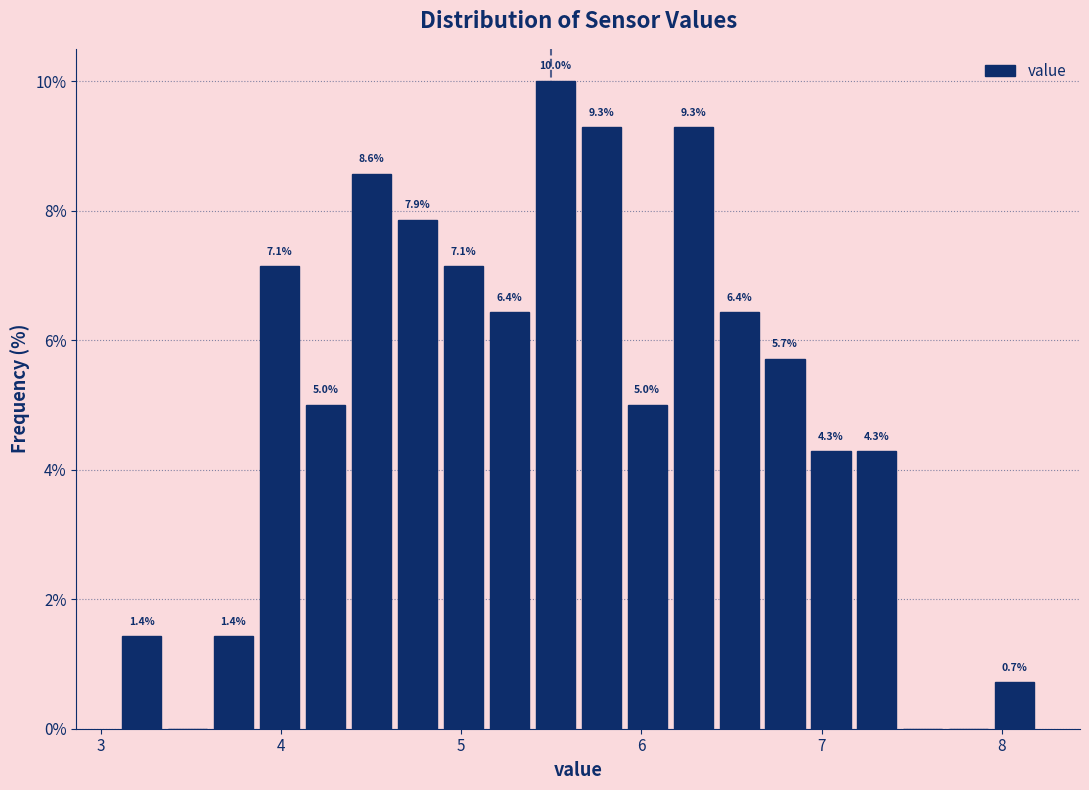

Read against the x-axis, roughly where is the centre of the tallest bar?

5.5